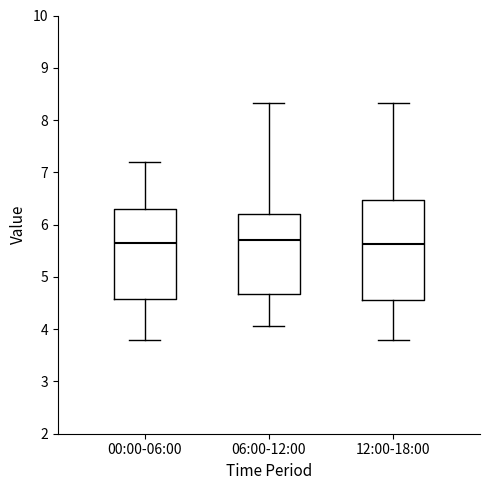

Reading left to right, read every box against the y-axis: the position of its median line, the range the box covers, and the ends of its whiskers. The values are not printed on the chart, so give them approximately, as read against the axis.

00:00-06:00: median 5.7, box 4.6 to 6.3, whiskers 3.8 to 7.2
06:00-12:00: median 5.7, box 4.7 to 6.2, whiskers 4.1 to 8.3
12:00-18:00: median 5.6, box 4.6 to 6.5, whiskers 3.8 to 8.3